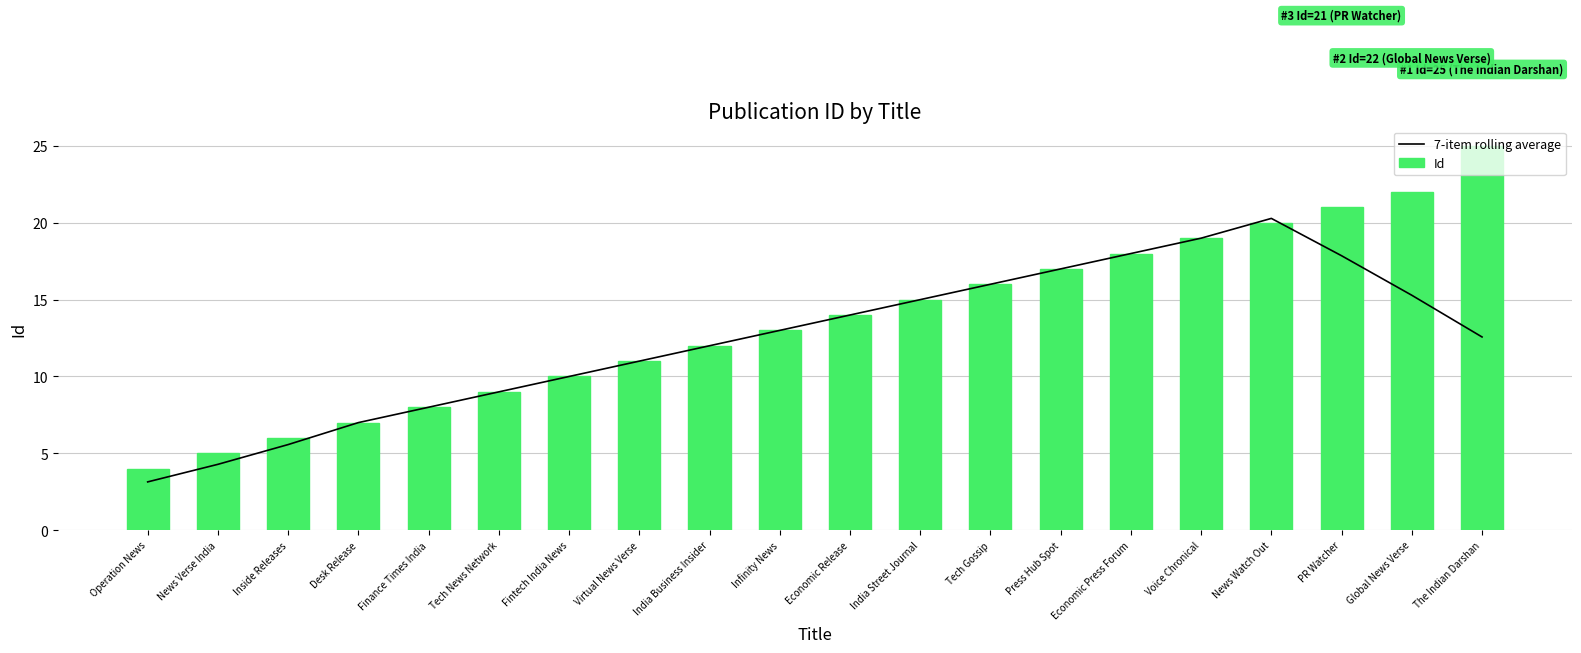

What is the value of the 7-item rolling average bar at the 5th from the left?

8.0